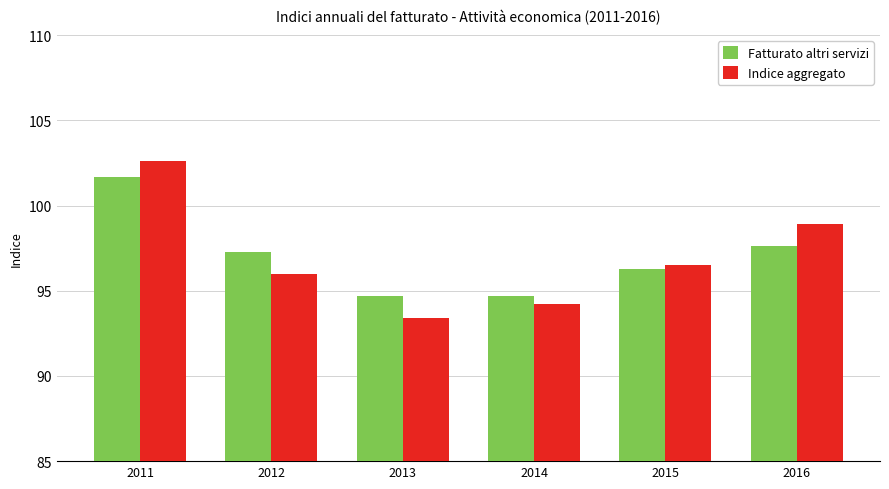

The value of Fatturato altri servizi at 2014 is 94.7. True or false?

True